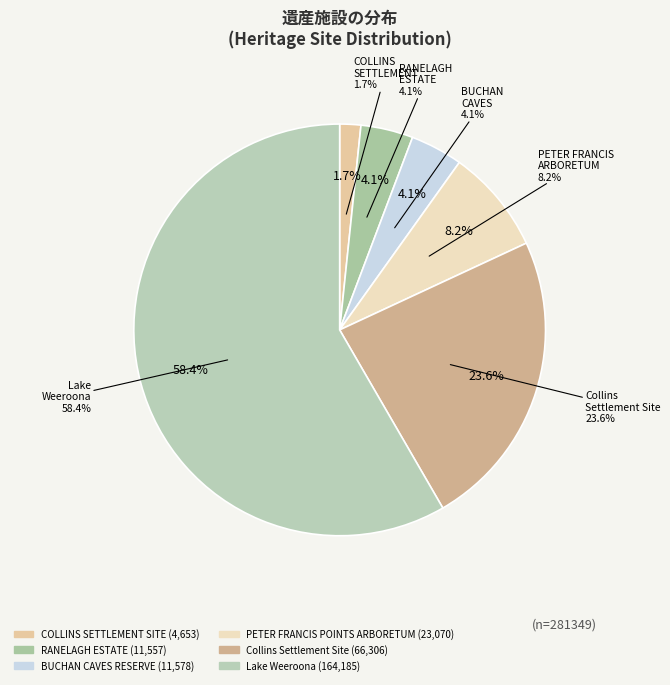

How many slices are in this pie chart?

6